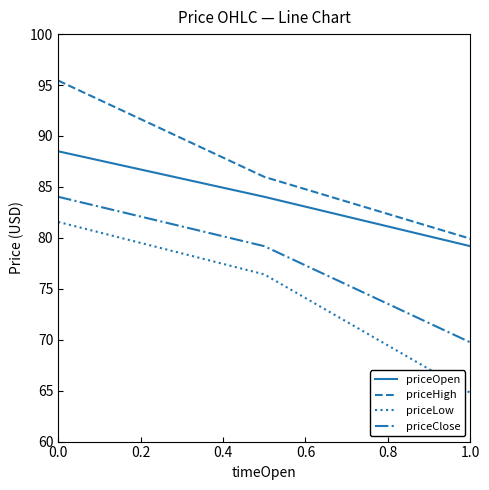

What is the difference between the maximum and minimum values in the priceLow series?

16.8